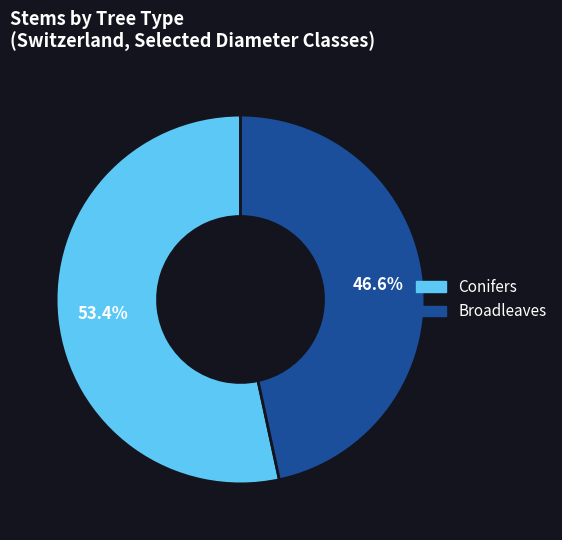

Rank the categories by value from highest to lowest.

Conifers, Broadleaves